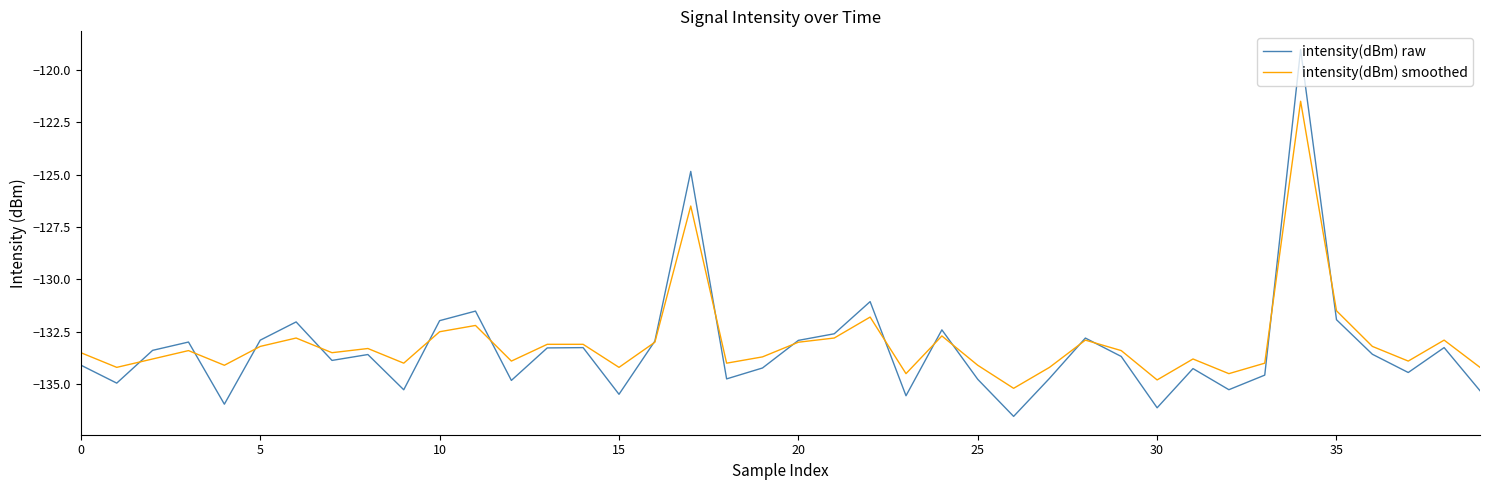

List the series in order of their peak value, lowest first.

intensity(dBm) smoothed, intensity(dBm) raw